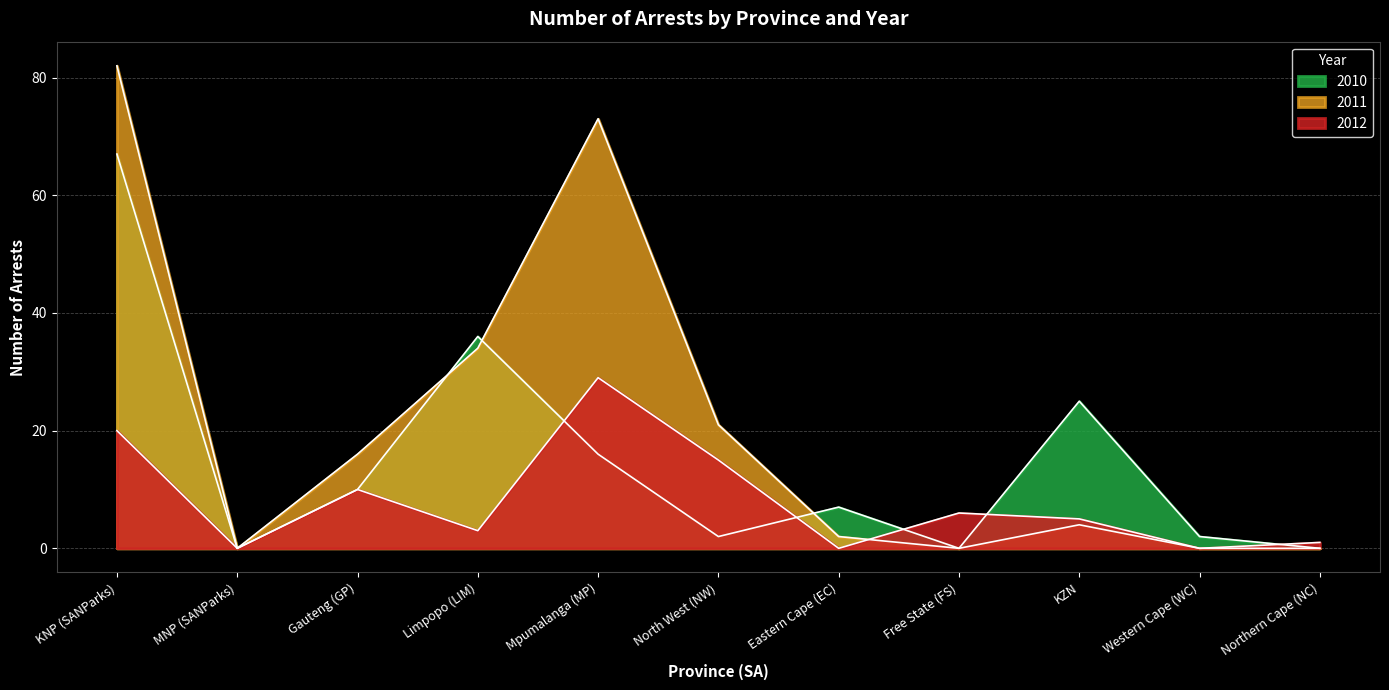

What is the label of the 8th point from the left?

Free State (FS)